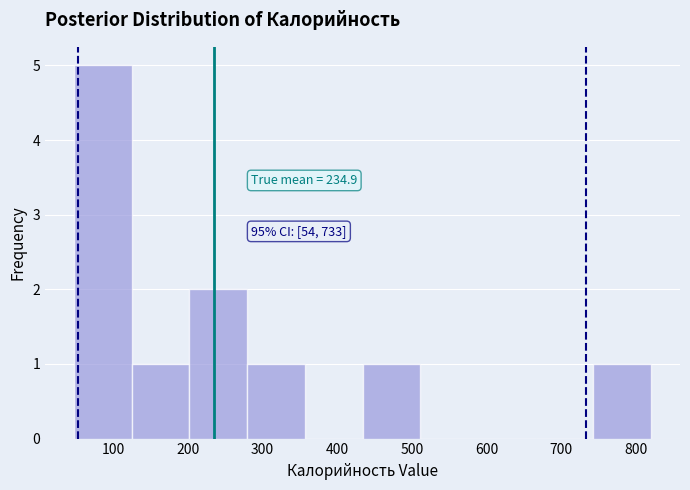

Which range on the x-axis has the tallest bar?

50 to 130